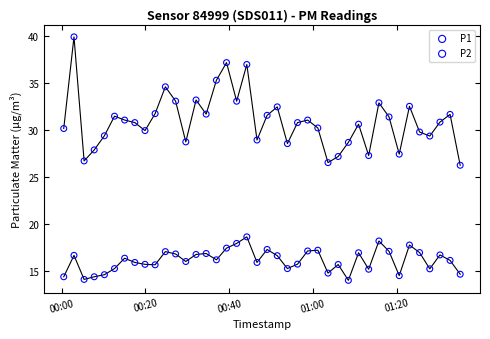

Which series has the largest Y range (max minus min)?

P1